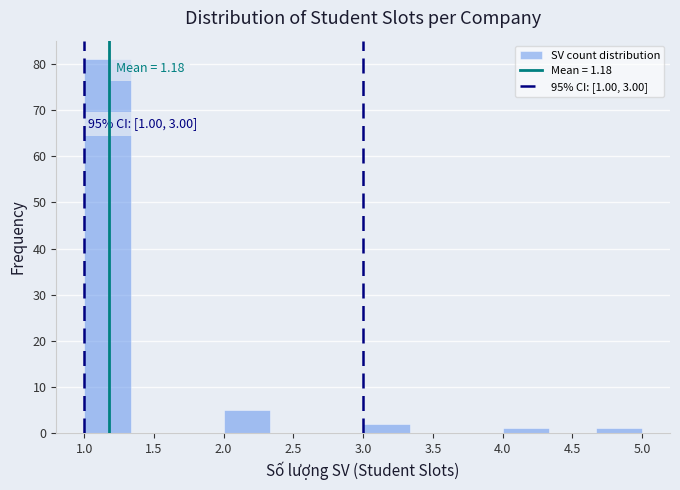

Over which range of the x-axis is the bar tallest?

1.00 to 1.35